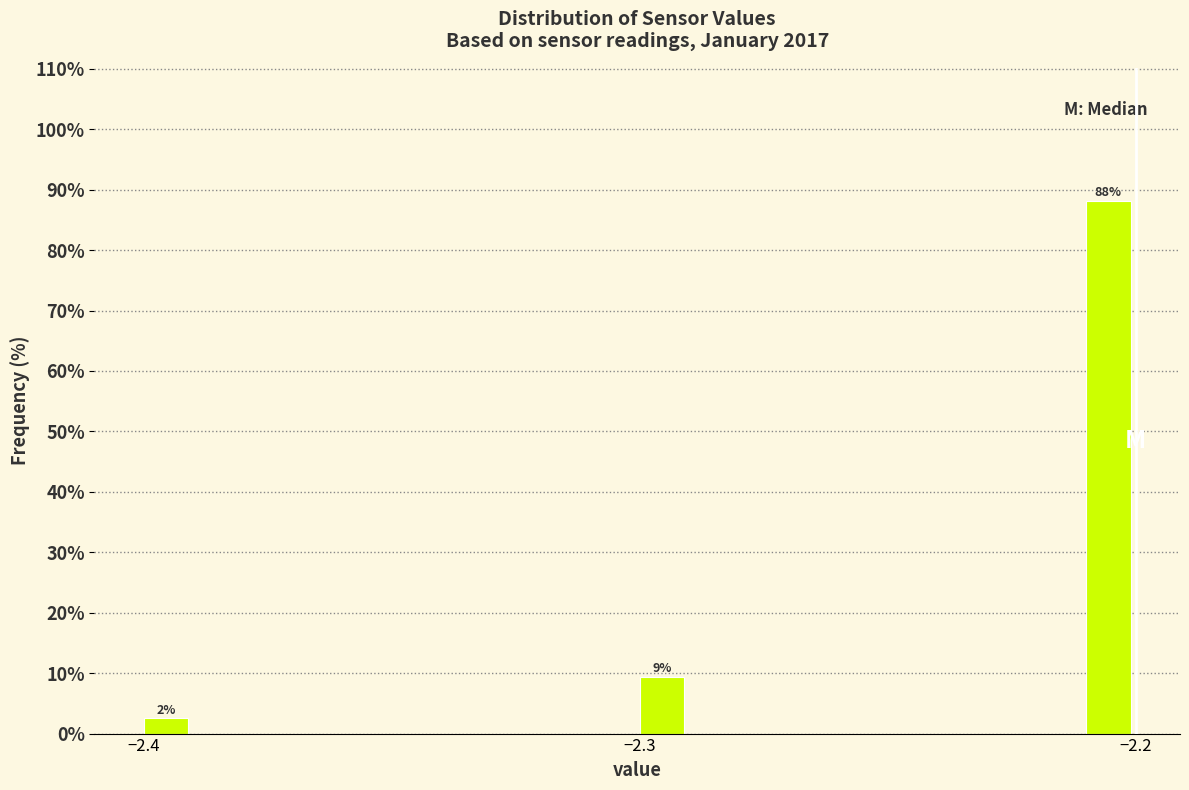

Around what value on the x-axis is the tallest bar? Give the approximate position of its centre, as read against the axis.

-2.21